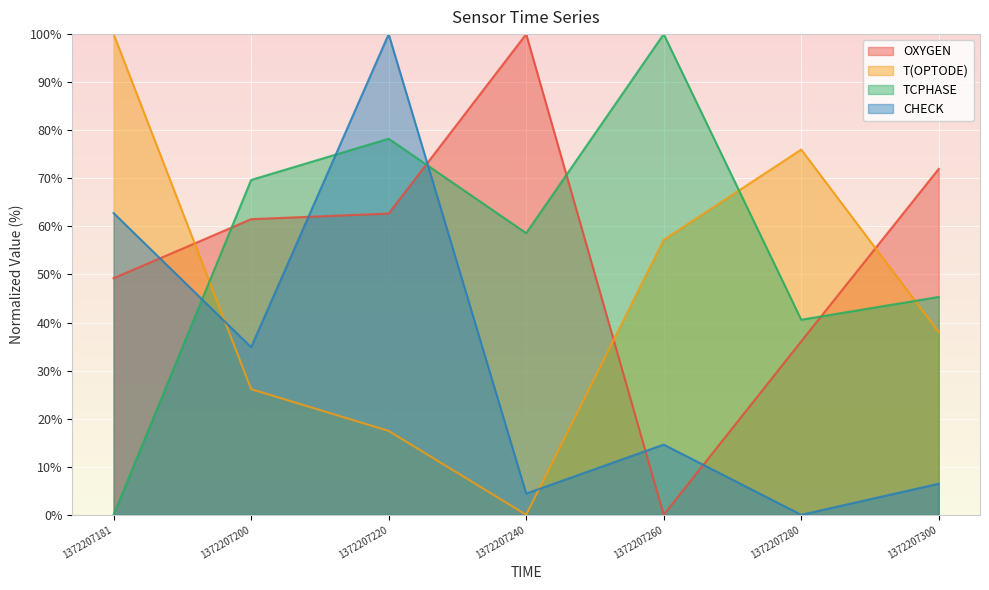

What is the sum of all T(OPTODE) values?

314.8